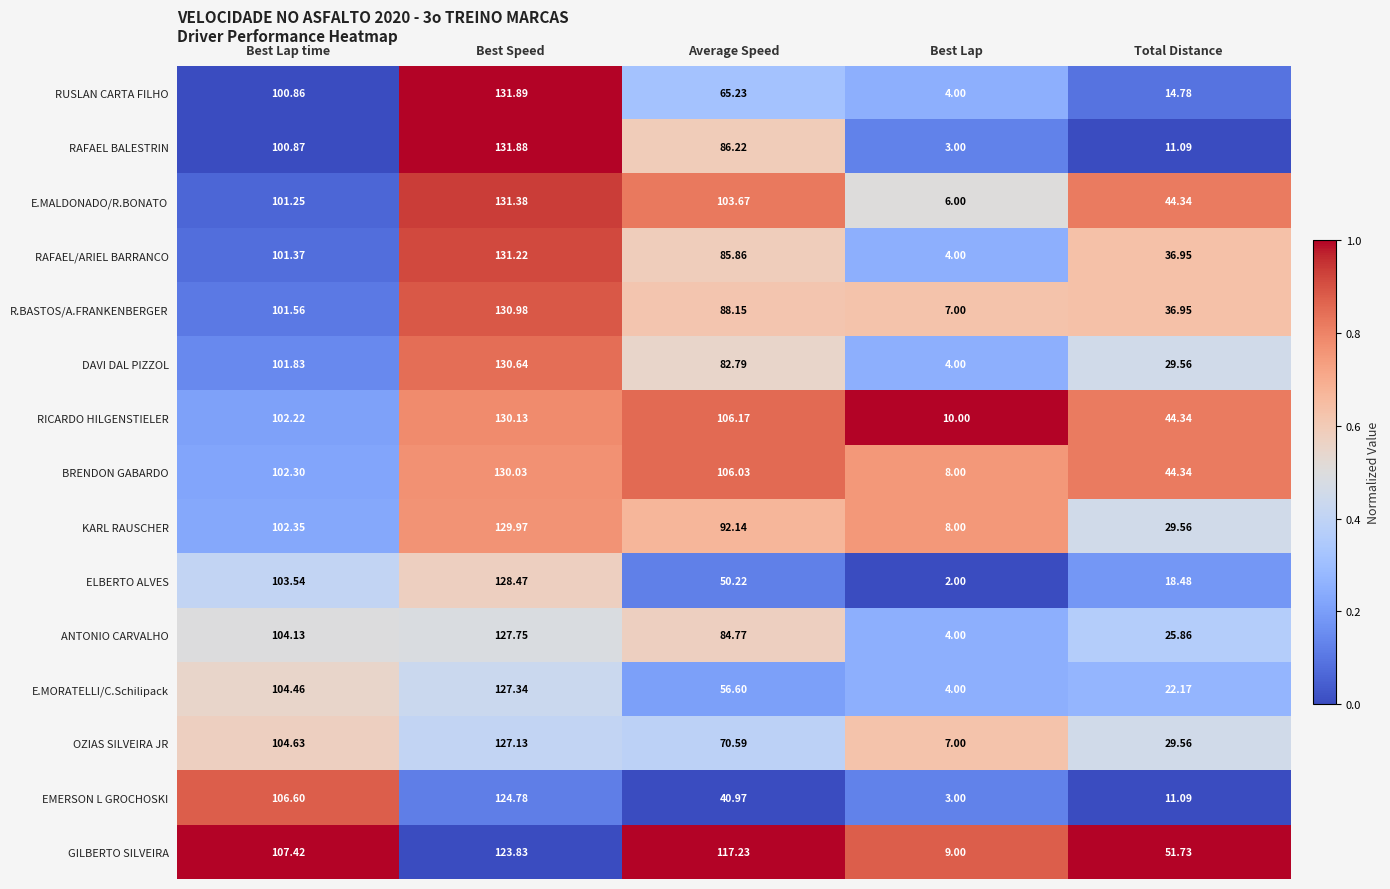

At Average Speed, list the series in order from largest to smallest.

GILBERTO SILVEIRA, RICARDO HILGENSTIELER, BRENDON GABARDO, E.MALDONADO/R.BONATO, KARL RAUSCHER, R.BASTOS/A.FRANKENBERGER, RAFAEL BALESTRIN, RAFAEL/ARIEL BARRANCO, ANTONIO CARVALHO, DAVI DAL PIZZOL, OZIAS SILVEIRA JR, RUSLAN CARTA FILHO, E.MORATELLI/C.Schilipack, ELBERTO ALVES, EMERSON L GROCHOSKI